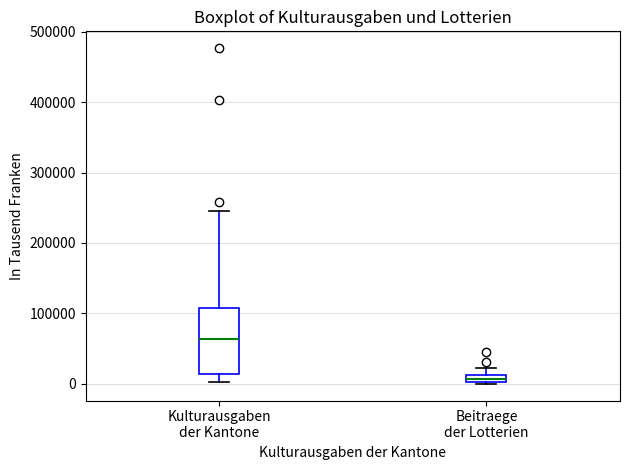

Which box is the tallest, from its lower edge to its upper edge?

Kulturausgaben der Kantone